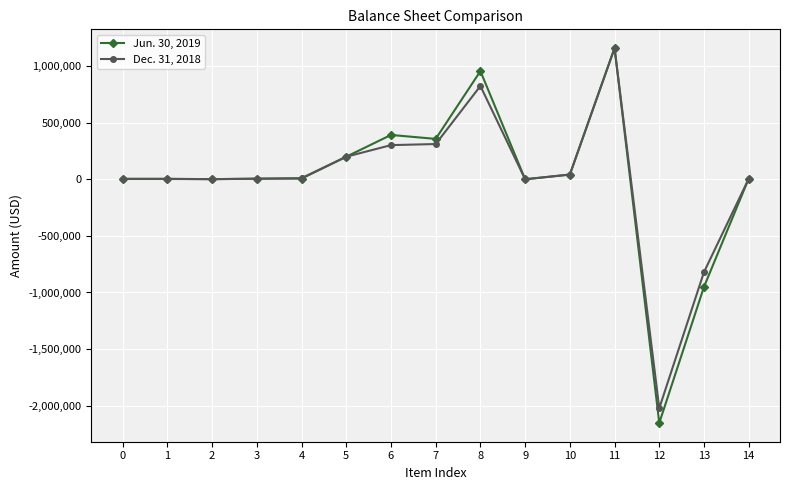

At which category is the sum across all series the highest?

11